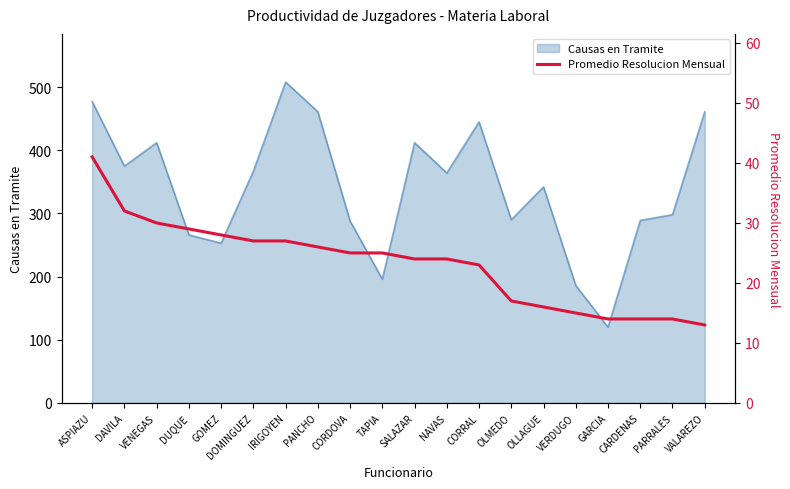

What value does the Causas en Tramite series have at DOMINGUEZ?

367